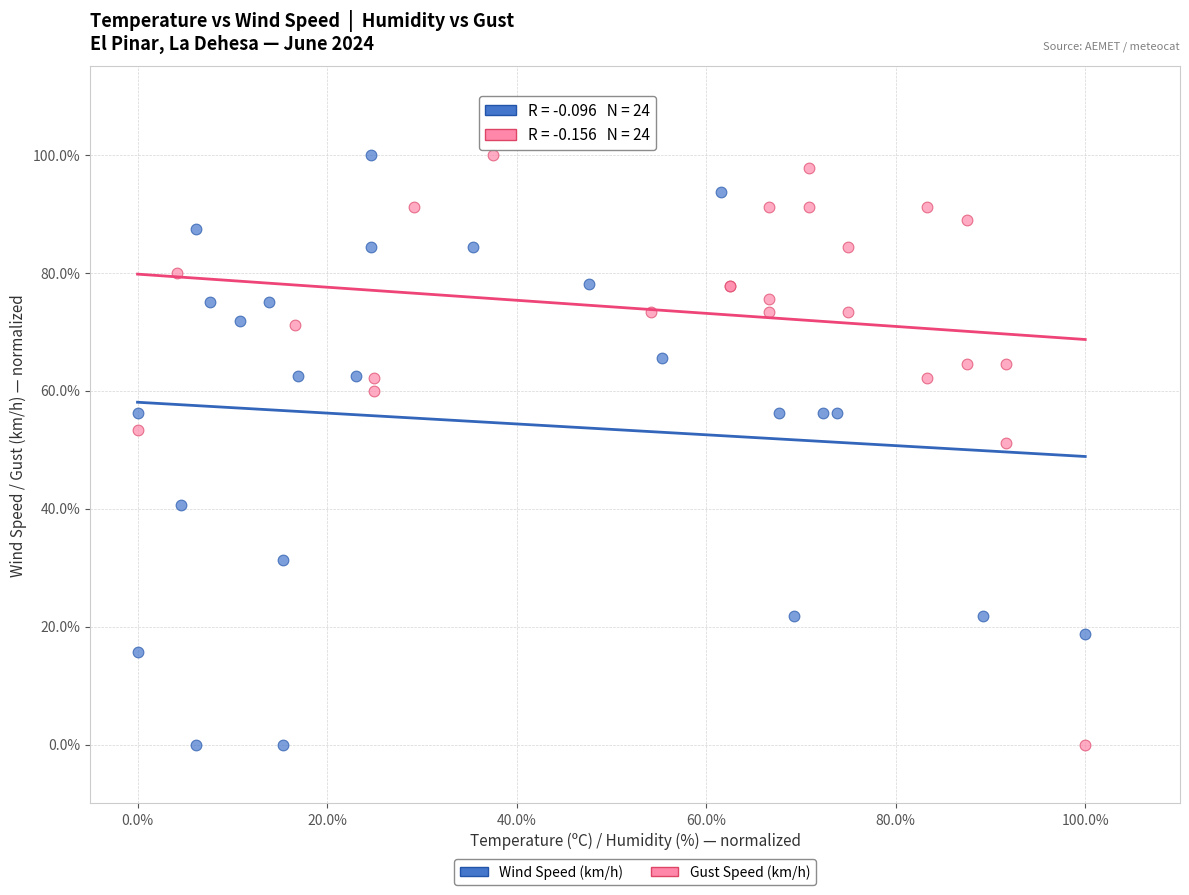

What are all the series names shown in the legend?

Wind Speed (km/h), Gust Speed (km/h)